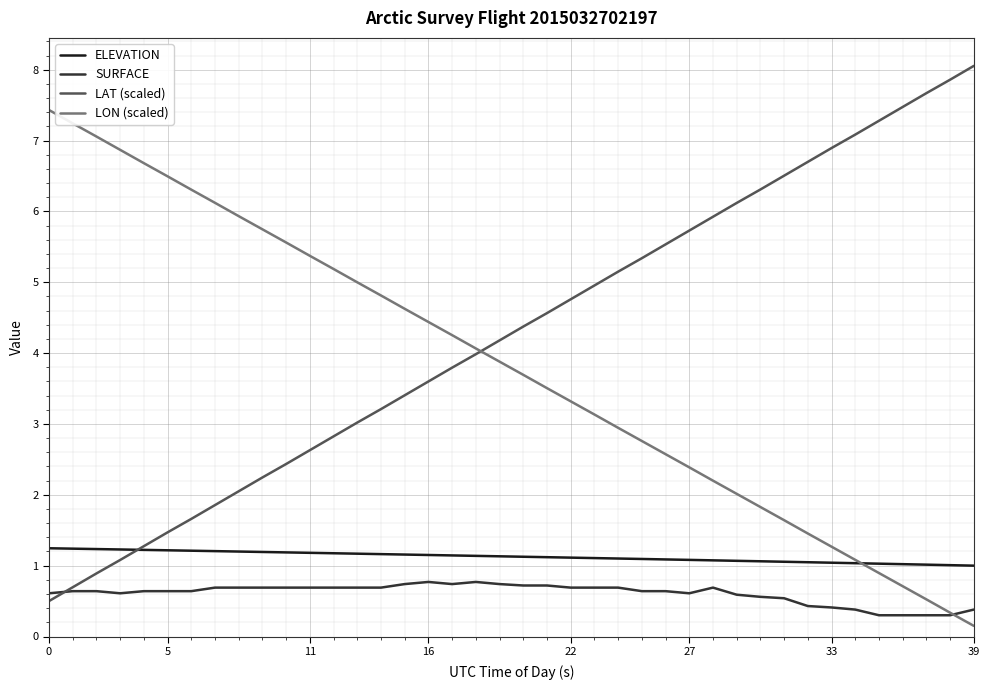

Which series has the largest total across all categories?

LAT (scaled)